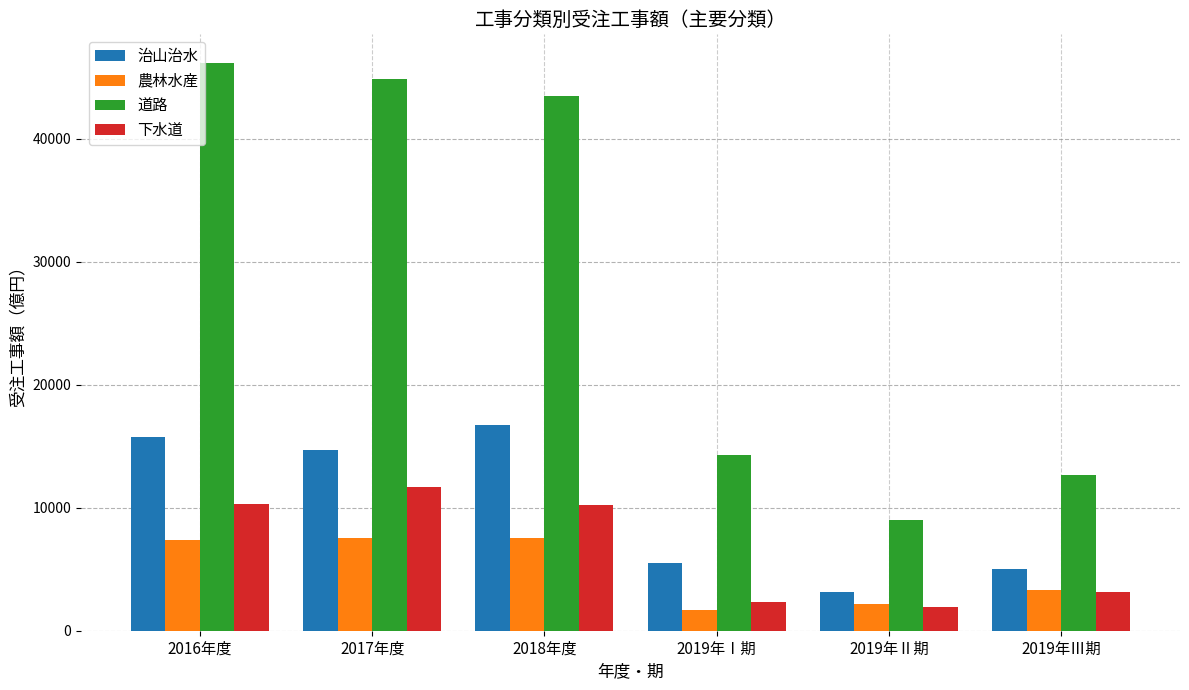

Which series has the widest spread of values?

道路